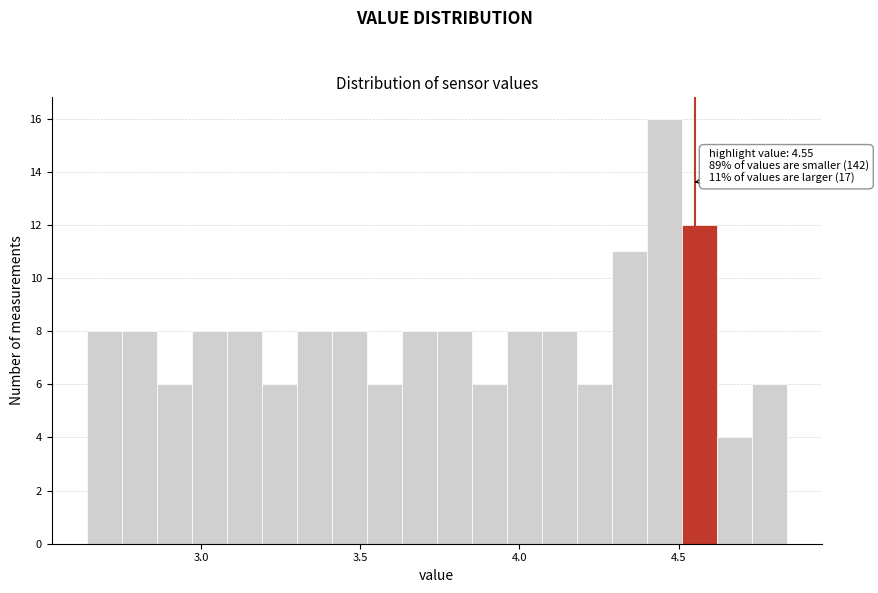

Around what value on the x-axis is the tallest bar? Give the approximate position of its centre, as read against the axis.

4.45